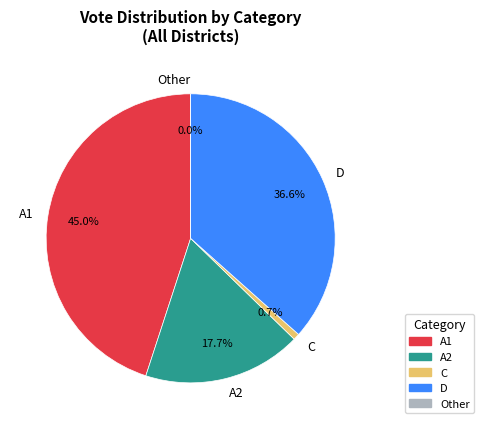

Which series has the widest spread of values?

A1